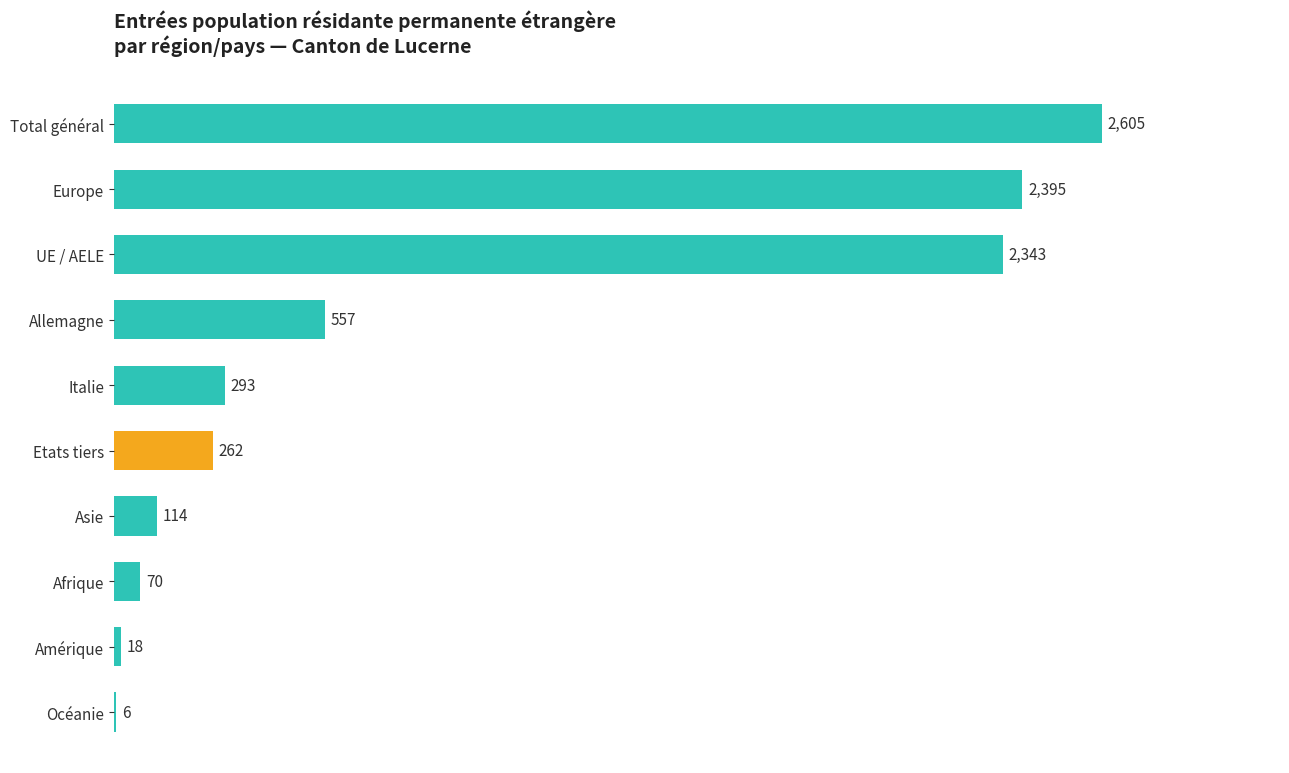

True or false: the data shows 6 at Océanie.

True